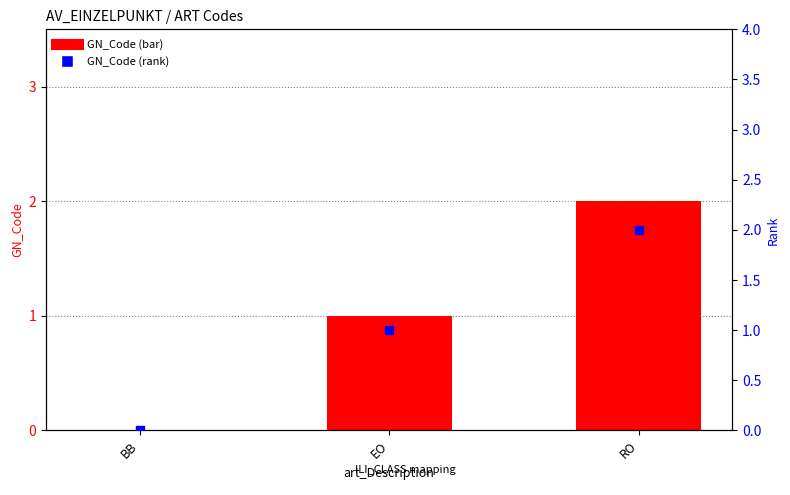

Which series has the largest total across all categories?

GN_Code